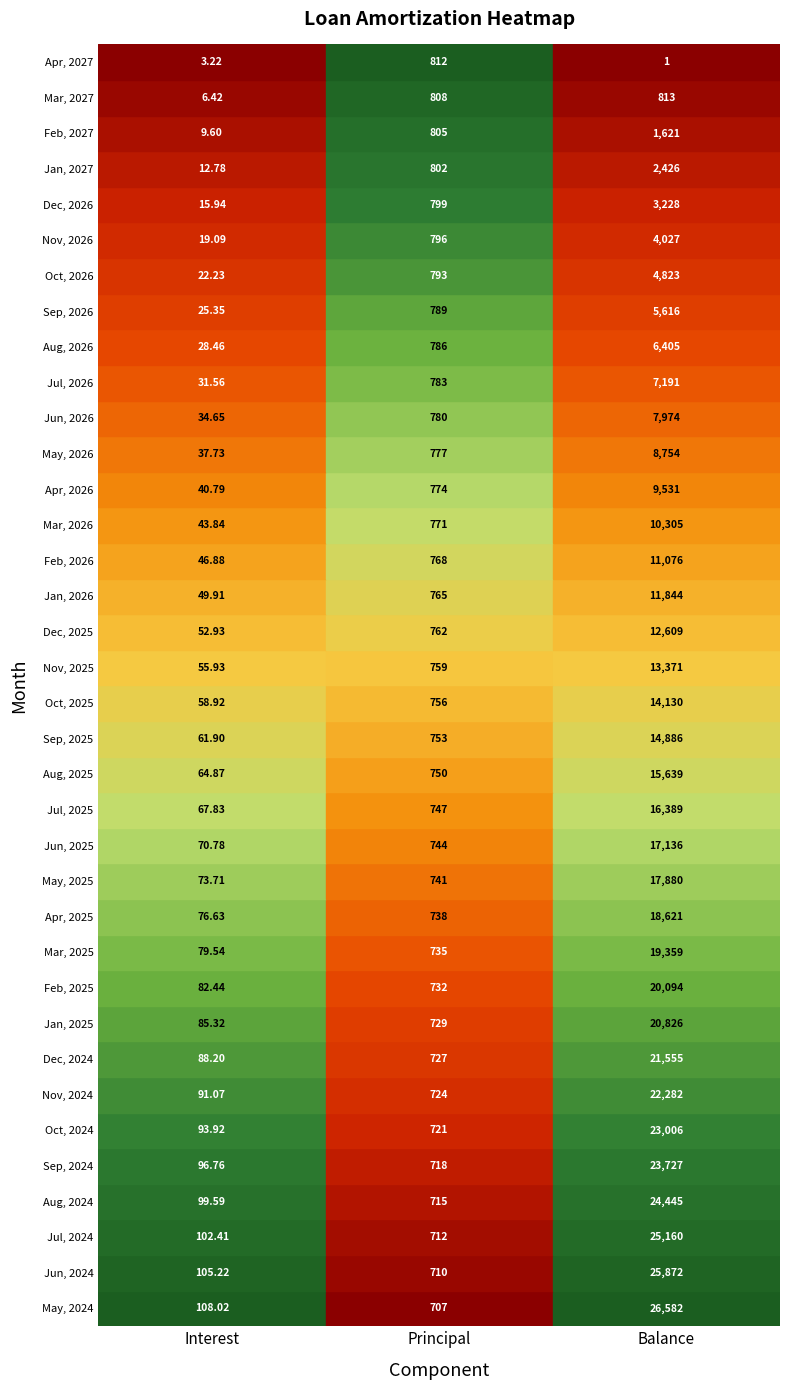

What value does the Aug, 2024 series have at 2?

24445.0